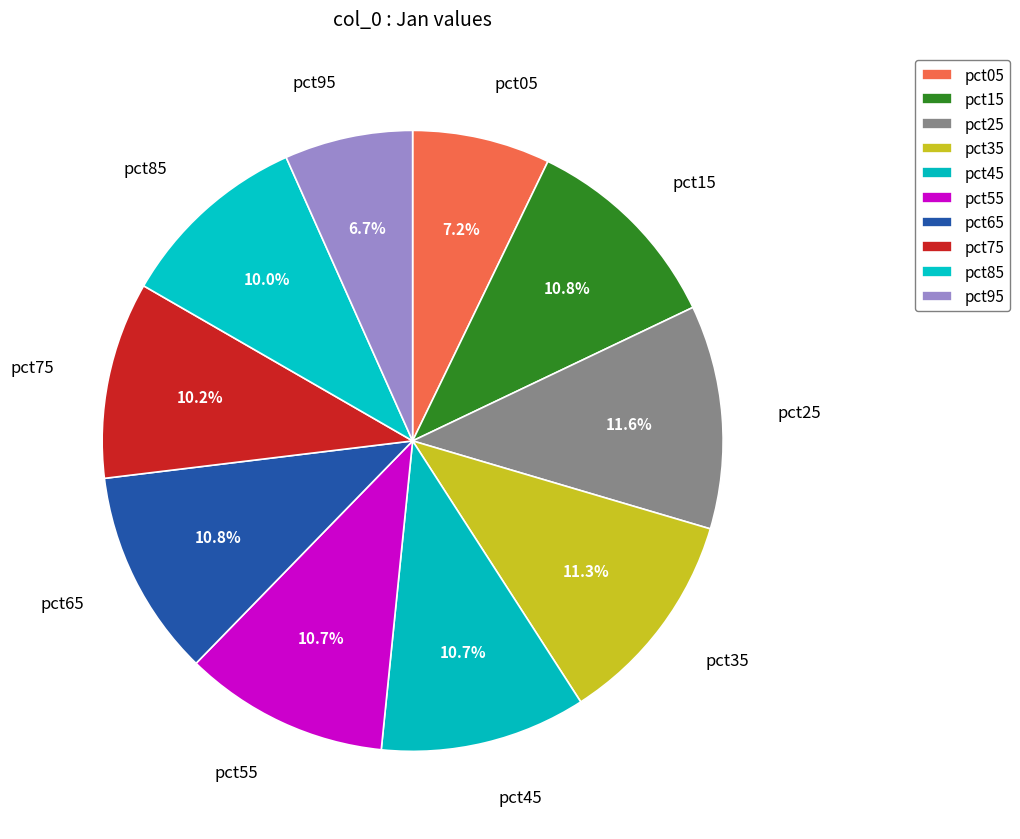

Do pct65 and pct55 together represent more than half of the pie?

No